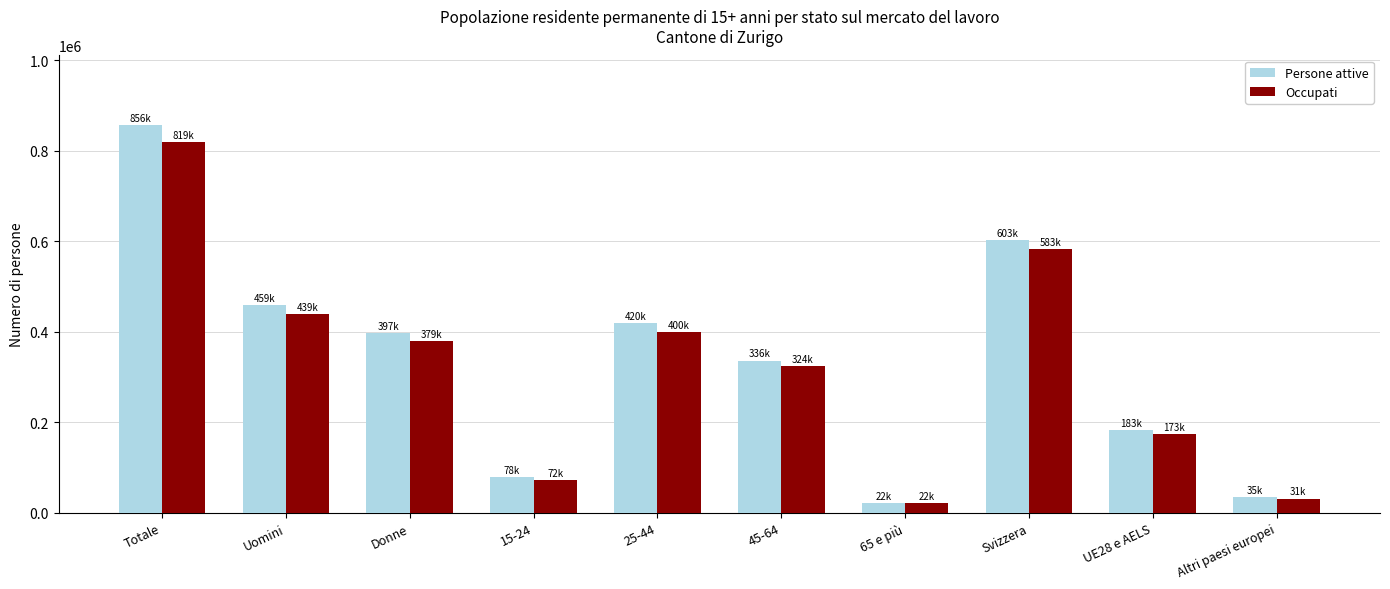

What is the maximum value shown in the chart?

856274.0